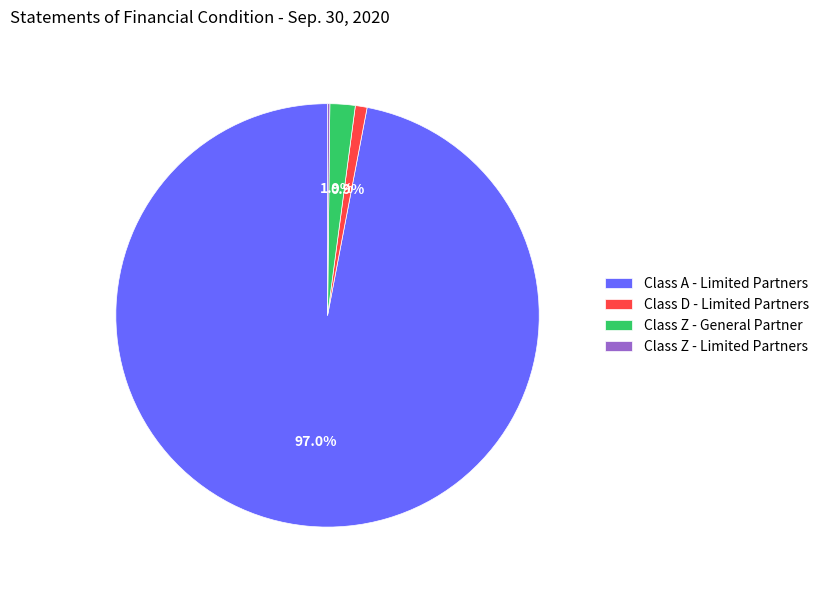

To the nearest percent, what is the difference between the Class A - Limited Partners and Class D - Limited Partners slice percentages?

96%